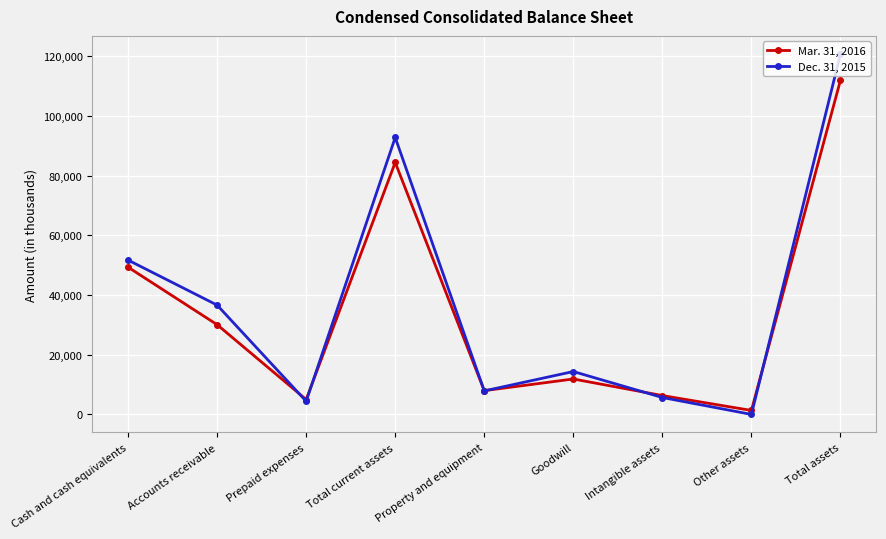

The value of Dec. 31, 2015 at Goodwill is 14380. True or false?

True